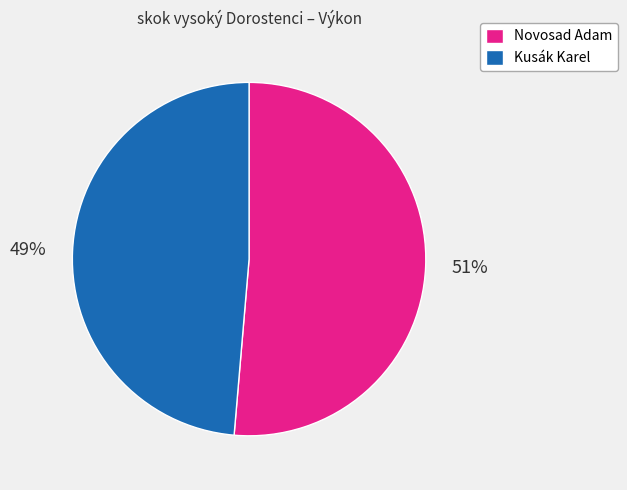

Which has a higher value, Kusák Karel or Novosad Adam?

Novosad Adam